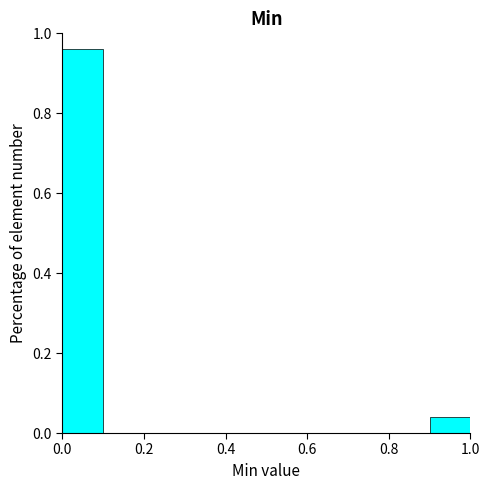

How tall is the bar that spans 0.0 to 0.1 on the x-axis? The values are not printed on the chart, so give them approximately, as read against the axis.

0.96